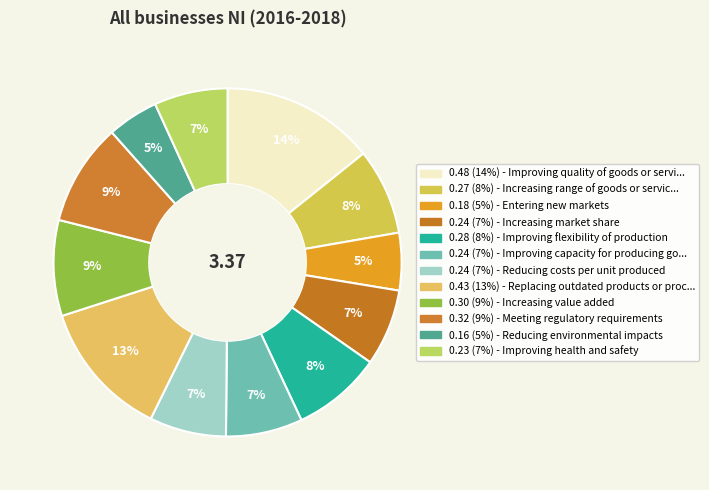

Count the number of slices in the pie.

12